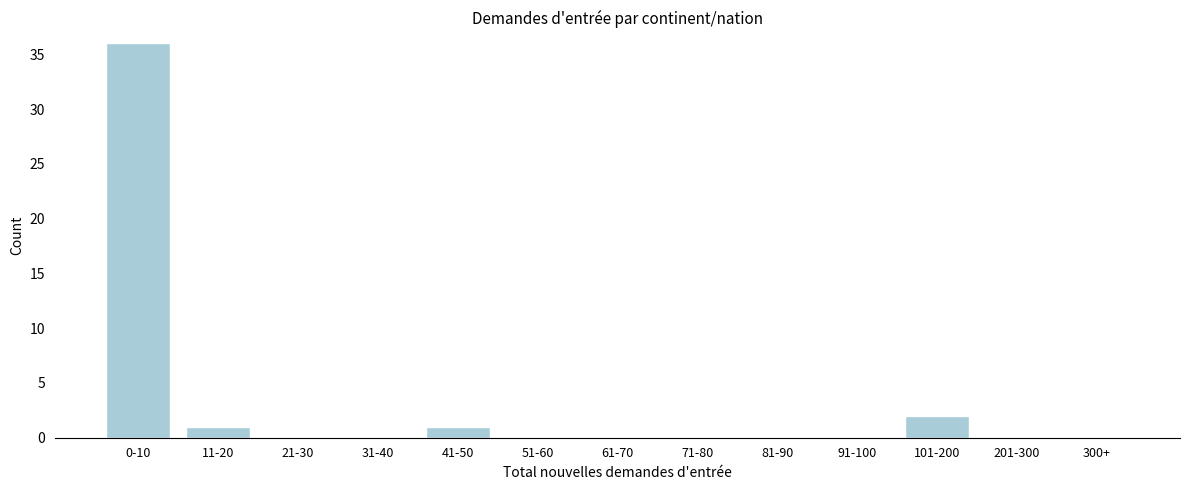

Reading left to right, what are all the values shown in this chart?

0-10=36	11-20=1	21-30=0	31-40=0	41-50=1	51-60=0	61-70=0	71-80=0	81-90=0	91-100=0	101-200=2	201-300=0	300+=0